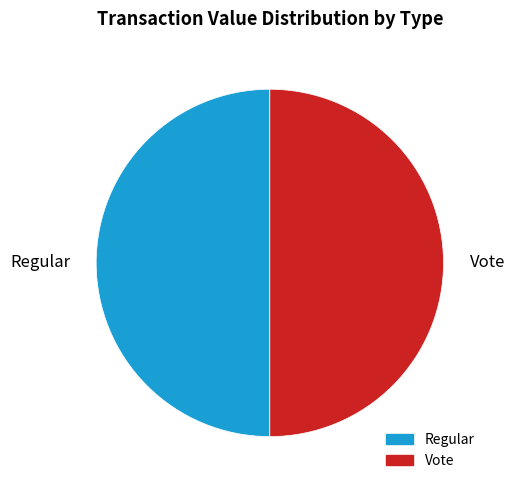

Is it true that Regular is 65% of the pie?

False